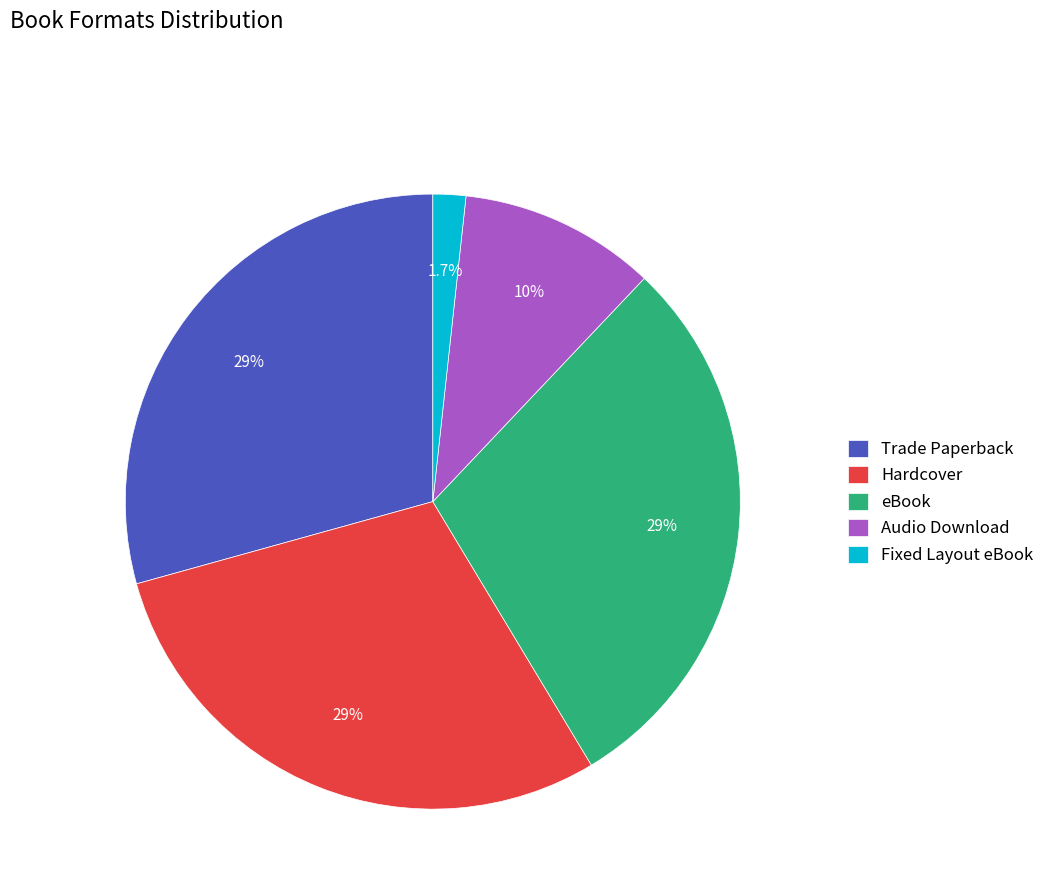

Is the sum of Audio Download and Hardcover greater than half?

No